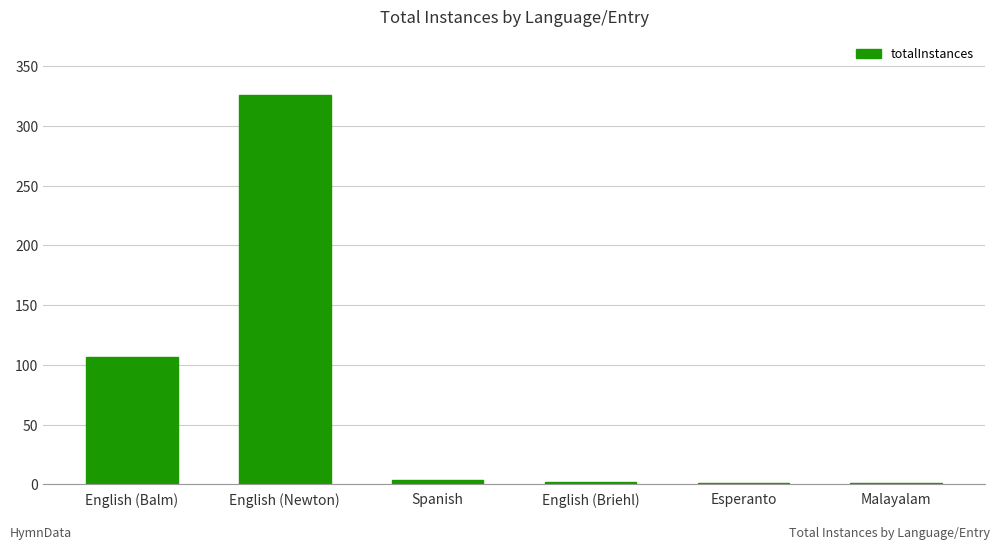

What is the greatest value displayed?

326